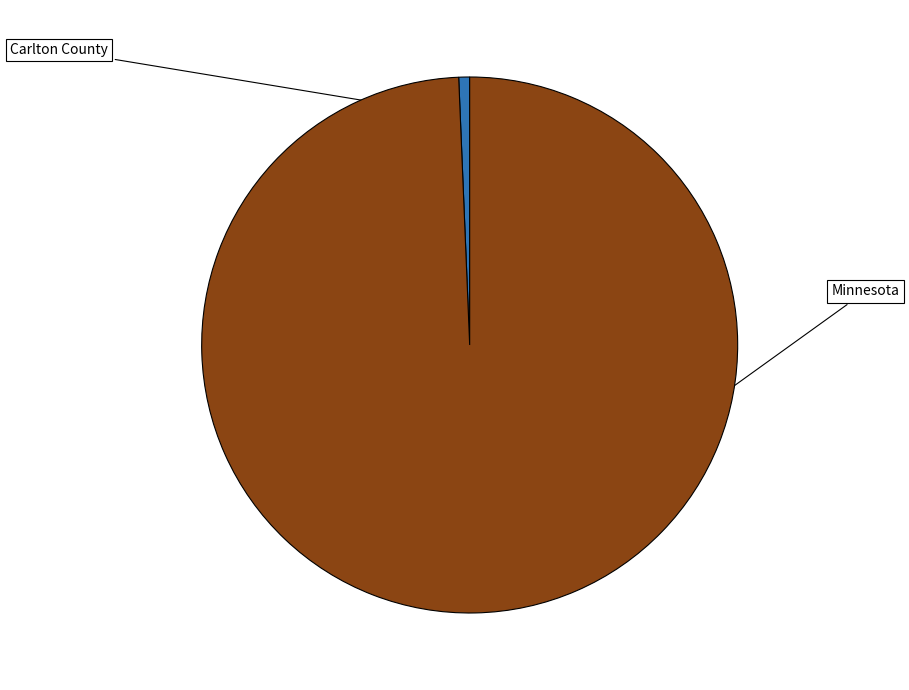

Rank the categories by value from highest to lowest.

Minnesota, Carlton County